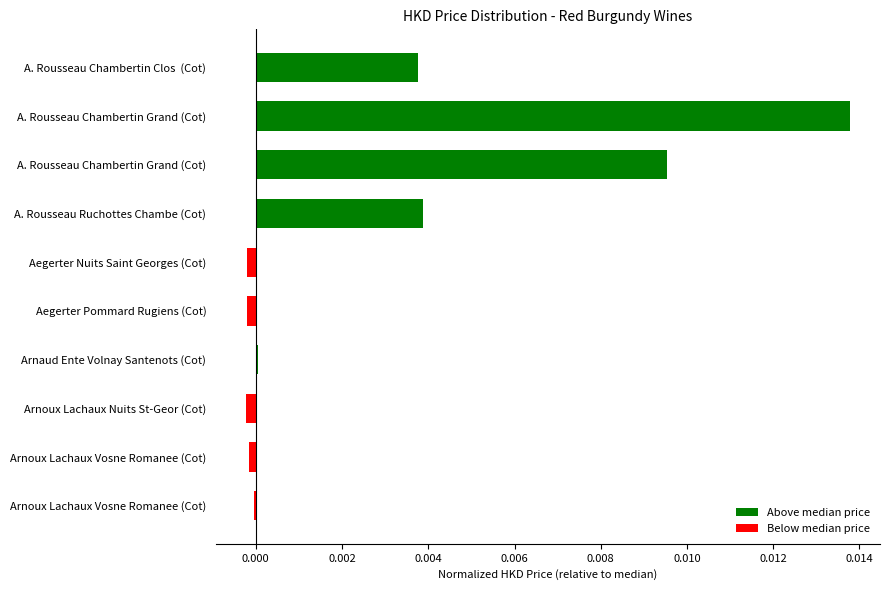

At which label is the value closest to 0?

Arnaud Ente Volnay Santenots (Cot)